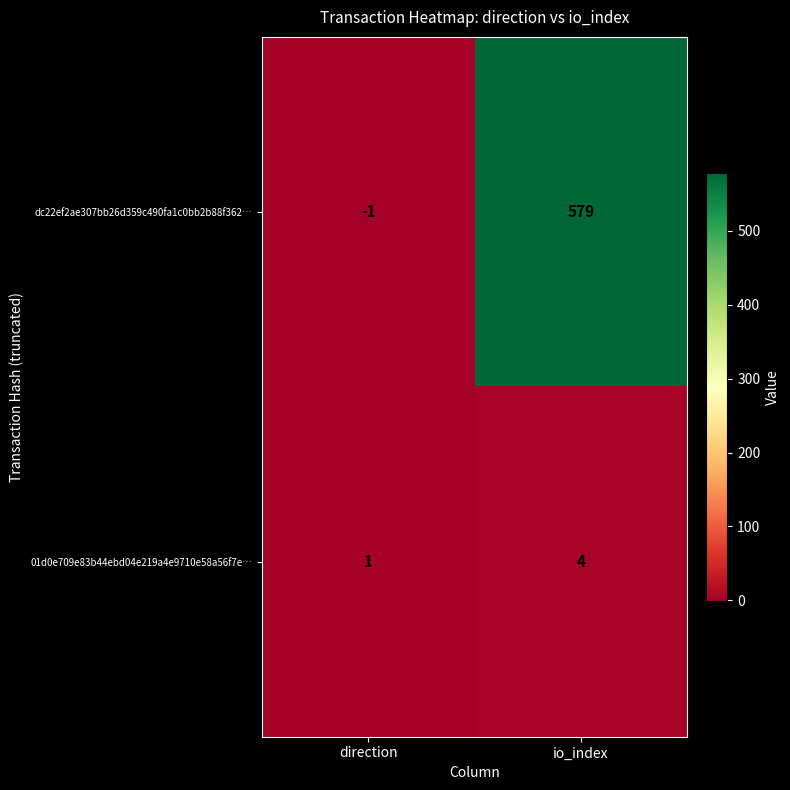

How many data points does each series have?

2